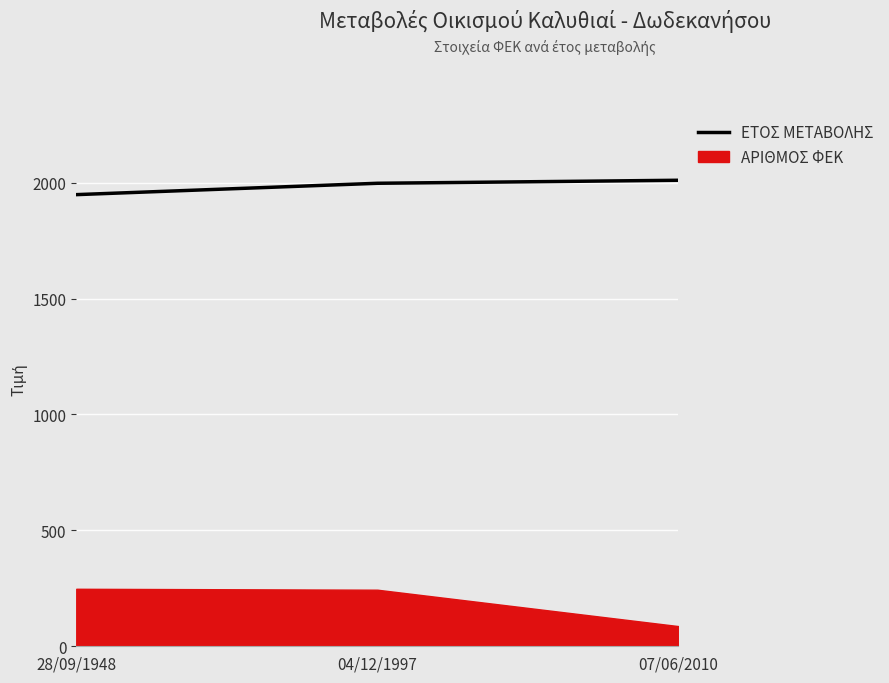

Reading left to right, what are all the values shown in this chart?

1948	1997	2010